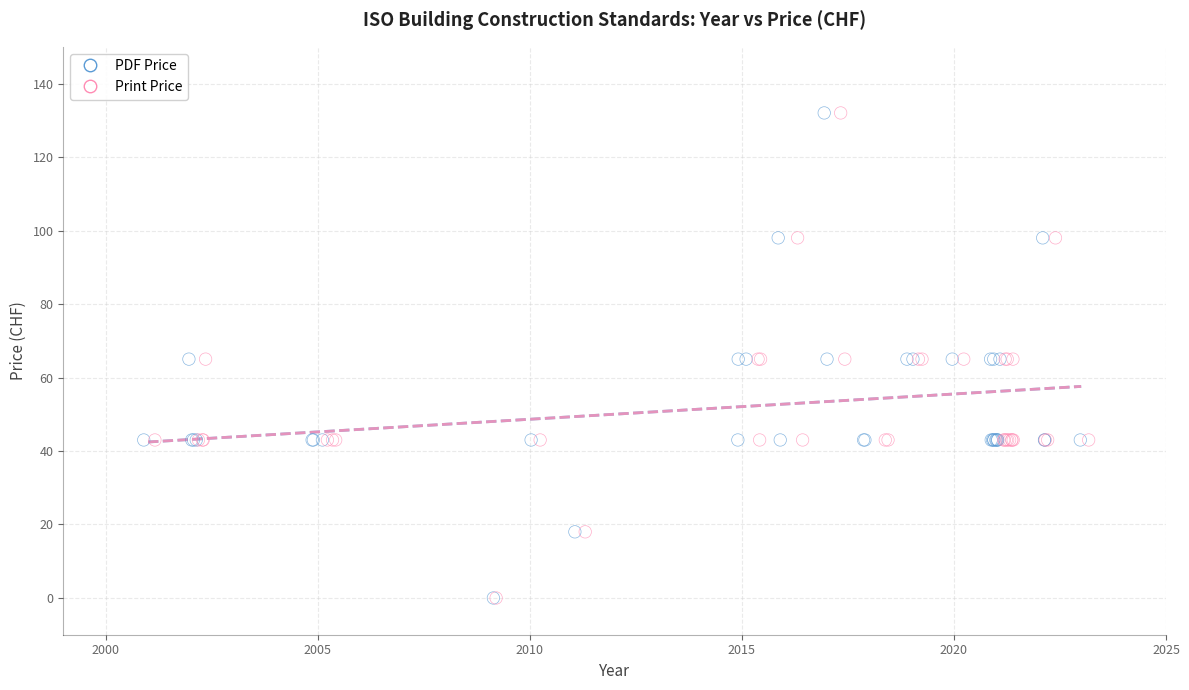

What are all the series names shown in the legend?

PDF Price, Print Price